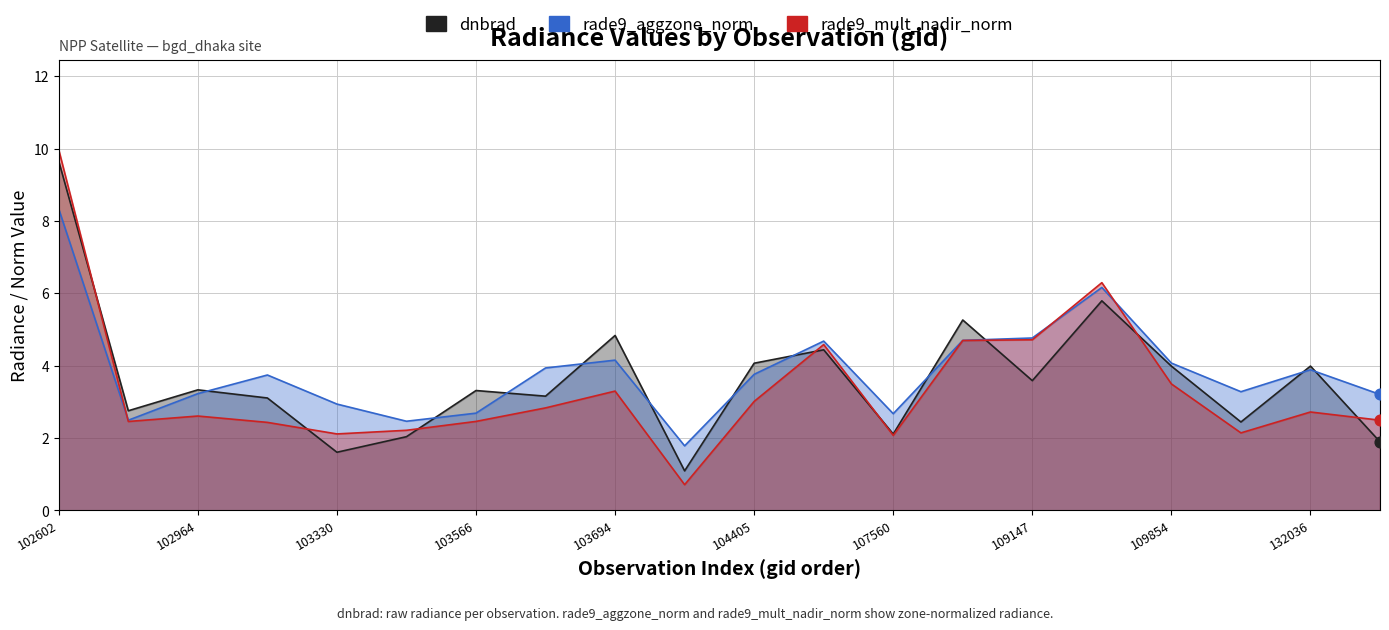

Which series contains the highest Y value?

rade9_mult_nadir_norm